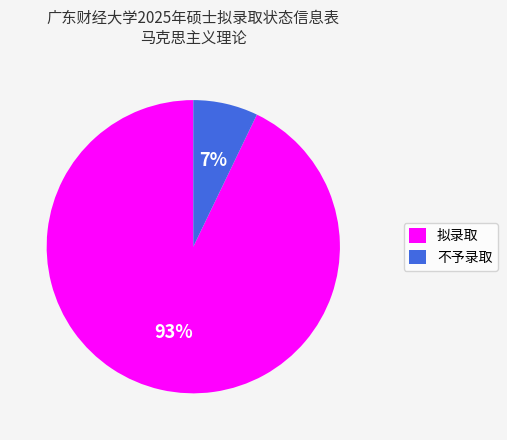

Which category has the biggest portion of the pie?

拟录取